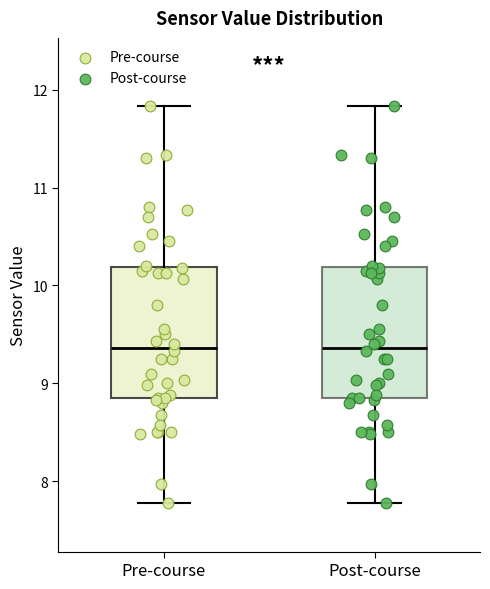

Reading left to right, read every box against the y-axis: the position of its median line, the range the box covers, and the ends of its whiskers. The values are not printed on the chart, so give them approximately, as read against the axis.

Pre-course: median 9.4, box 8.8 to 10.2, whiskers 7.8 to 11.8
Post-course: median 9.4, box 8.8 to 10.2, whiskers 7.8 to 11.8